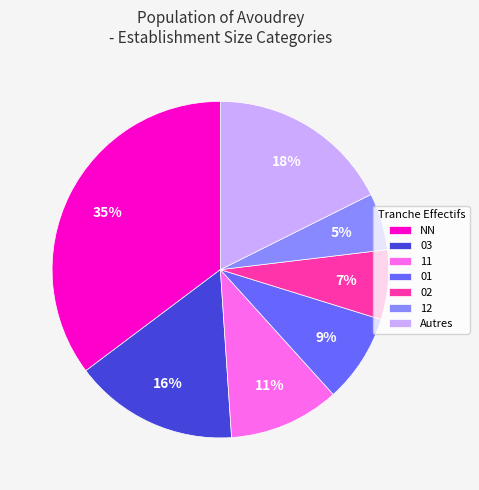

Rank the categories by value from lowest to highest.

12, 02, 01, 11, 03, Autres, NN